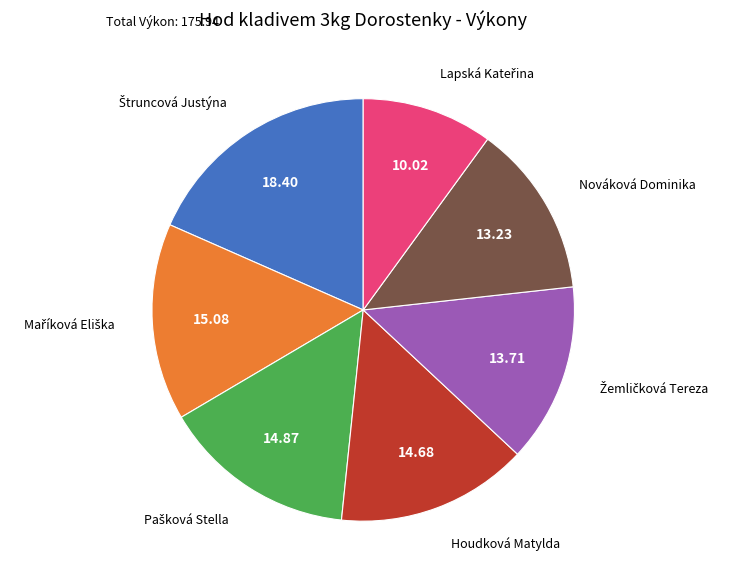

Is there a majority slice in this chart?

No